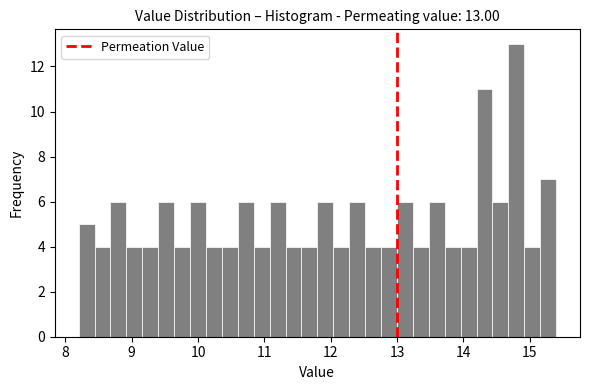

Around what value on the x-axis is the tallest bar? Give the approximate position of its centre, as read against the axis.

14.8